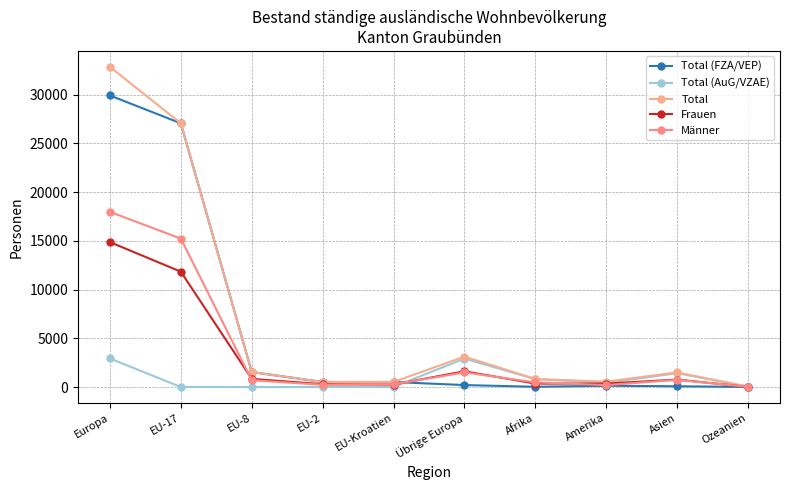

What is the sum of the Frauen values at Ozeanien and EU-Kroatien?

263